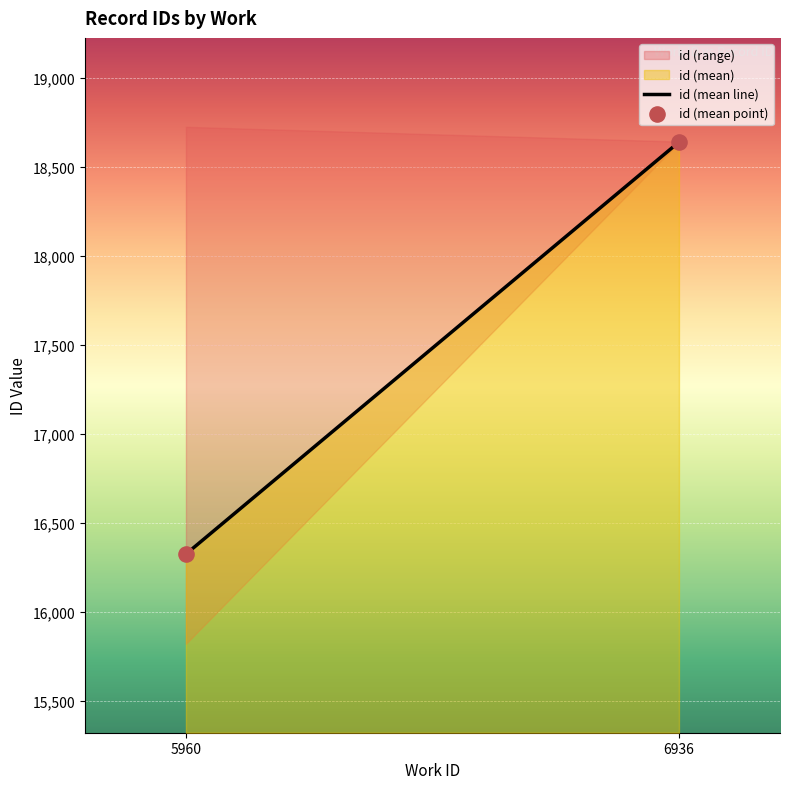

What is the average Y value?

17481.3